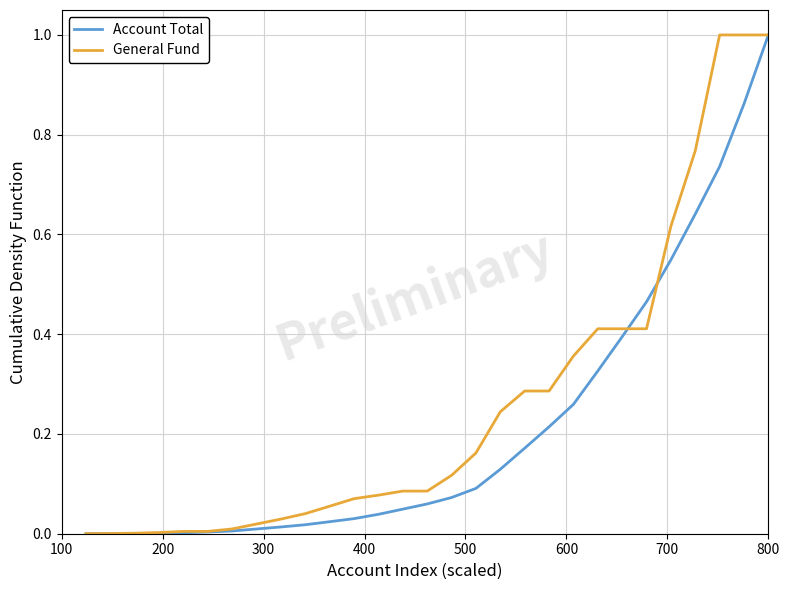

What is the highest value of the General Fund series?

1.0